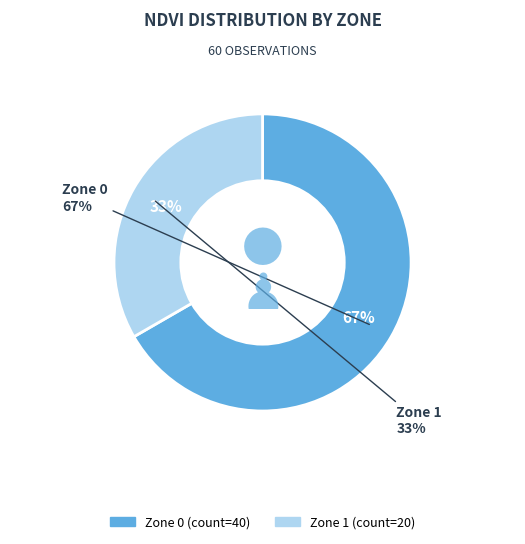

Count the number of slices in the pie.

2